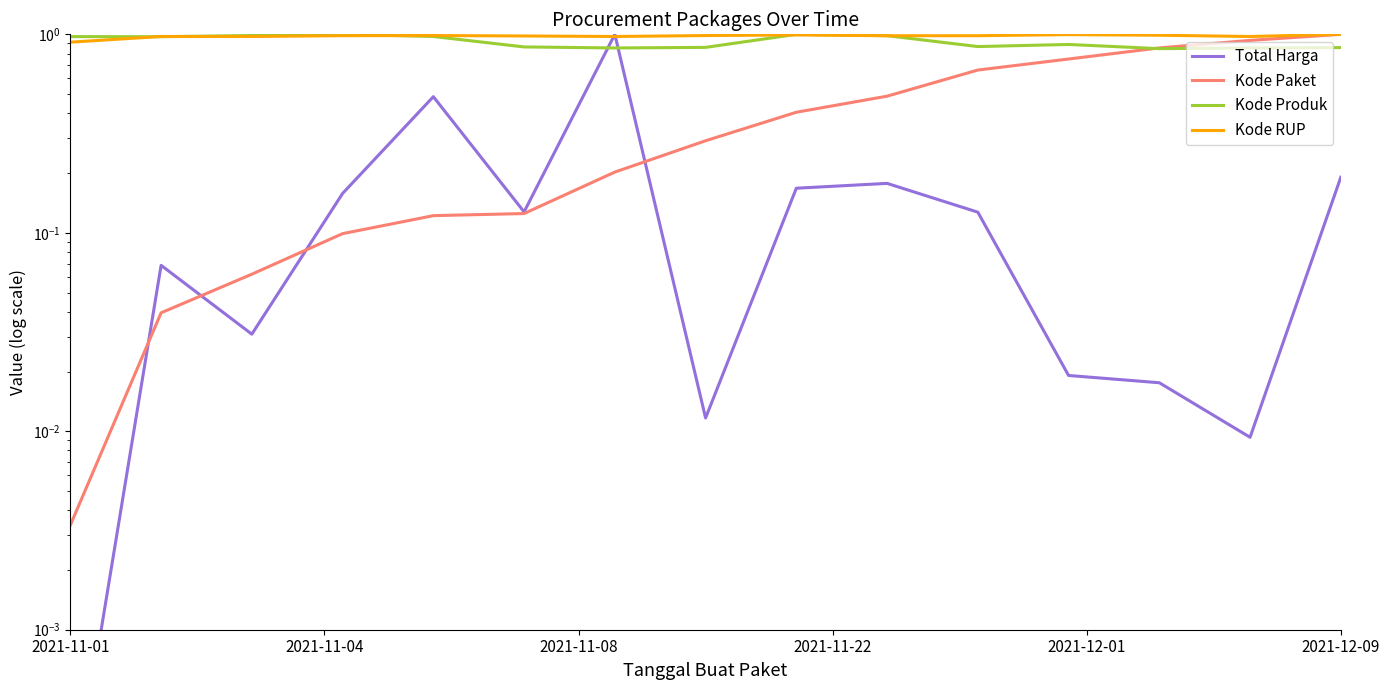

Is it true that Total Harga equals 0.2 at 2021-12-09?

True